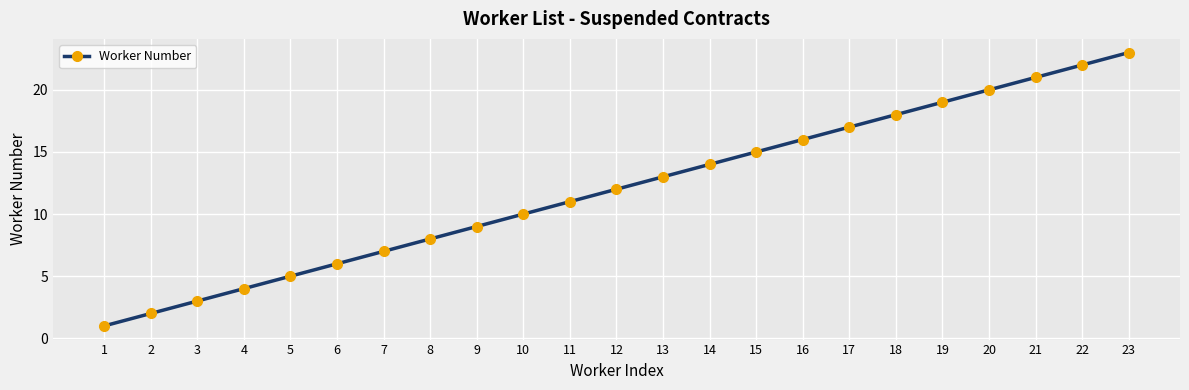

What is the average value?

12